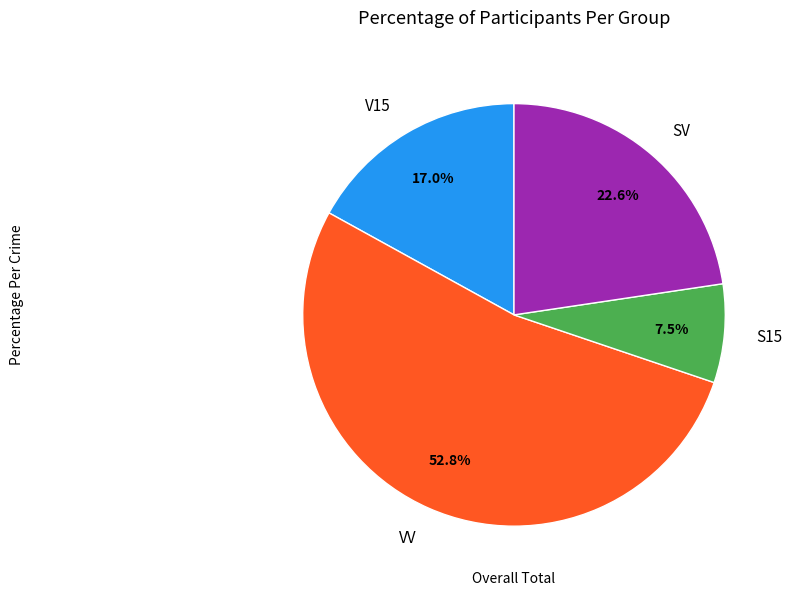

How many slices are in this pie chart?

4